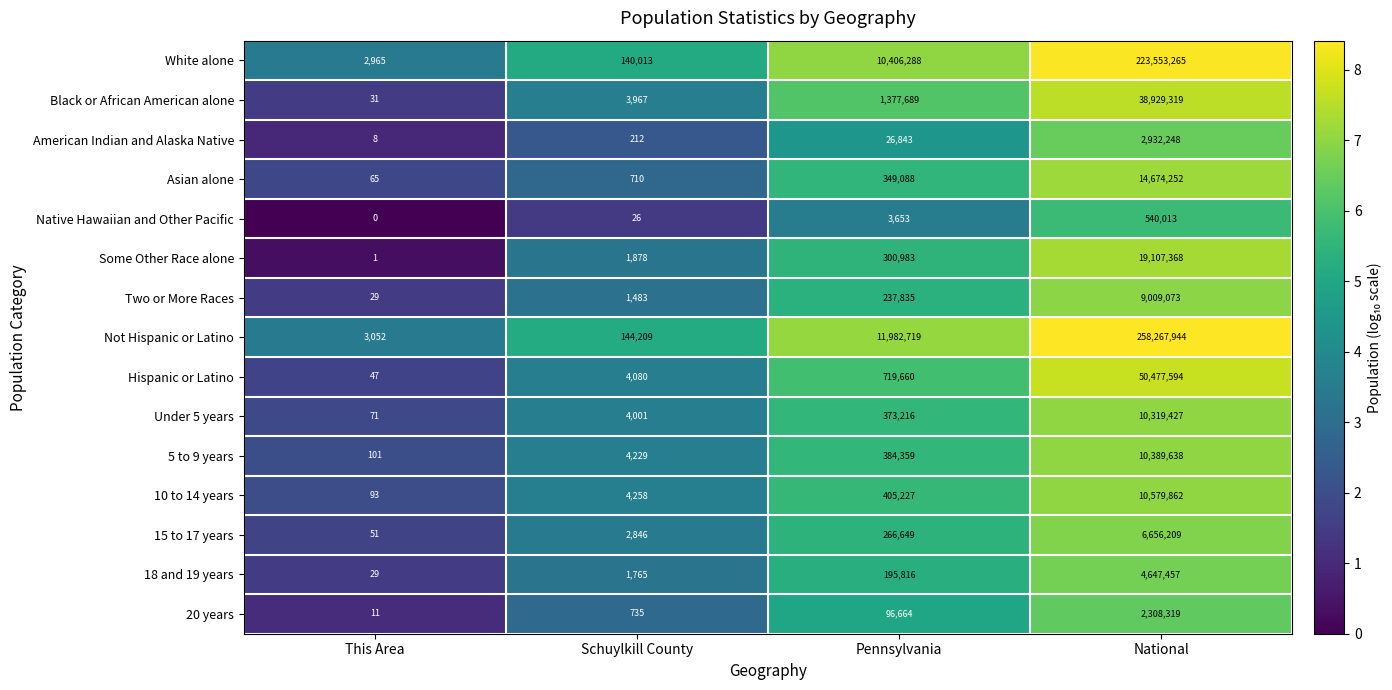

Which series has the largest range (max minus min)?

Not Hispanic or Latino